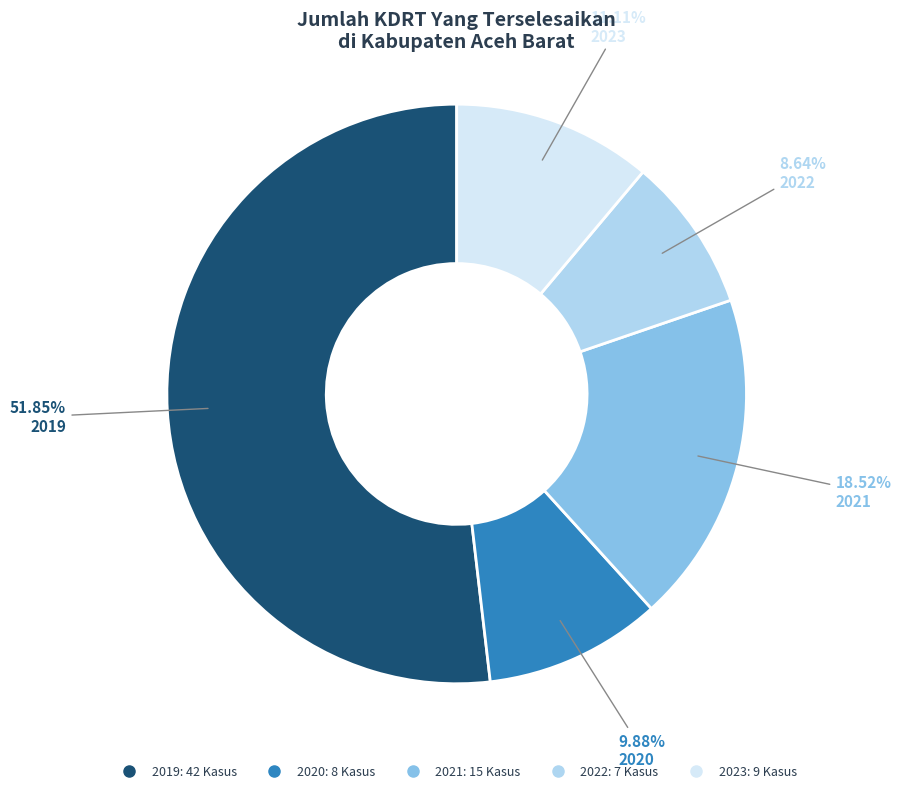

Rank the categories by value from lowest to highest.

2022, 2020, 2023, 2021, 2019